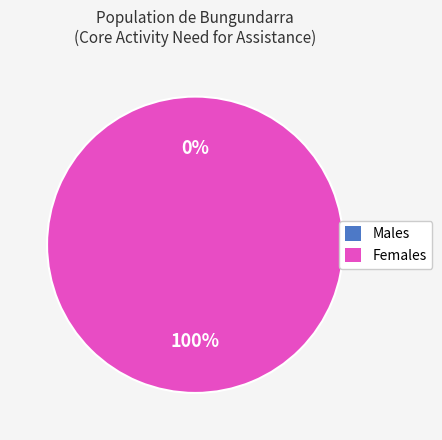

What is the largest slice in the pie chart?

Females